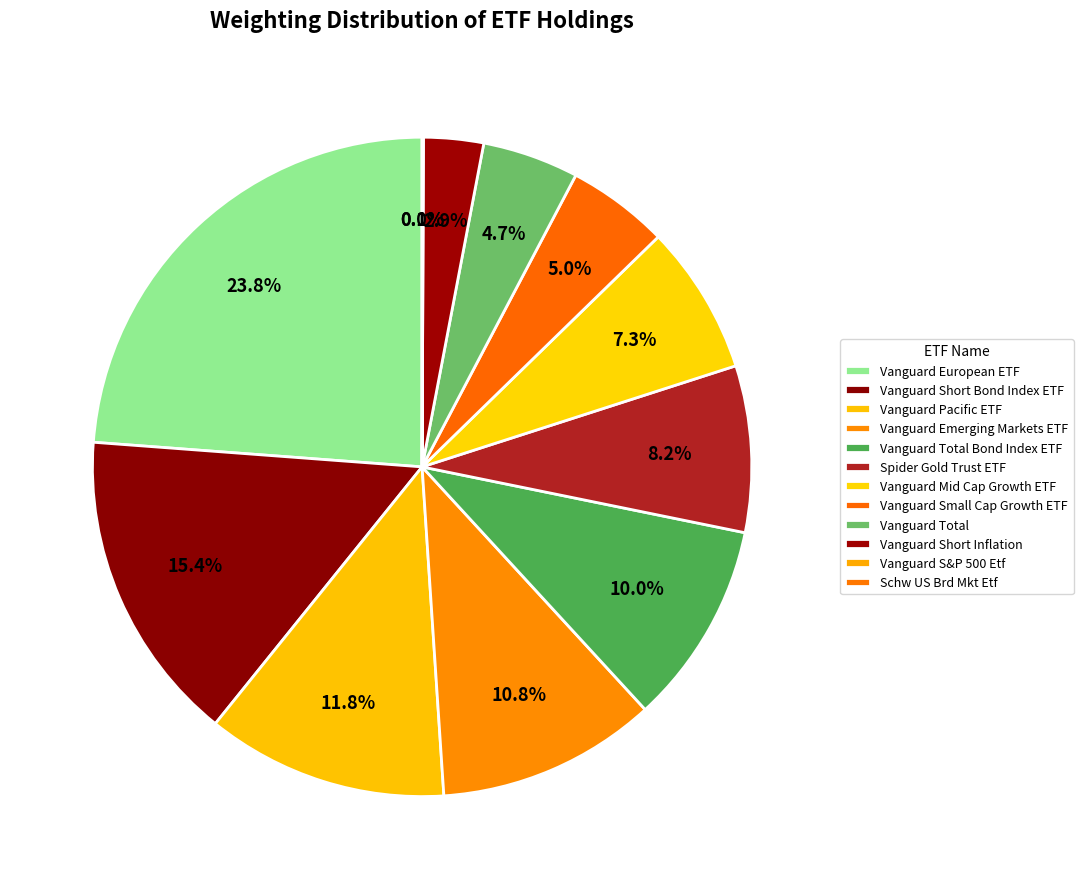

Which slice is the largest?

Vanguard European ETF